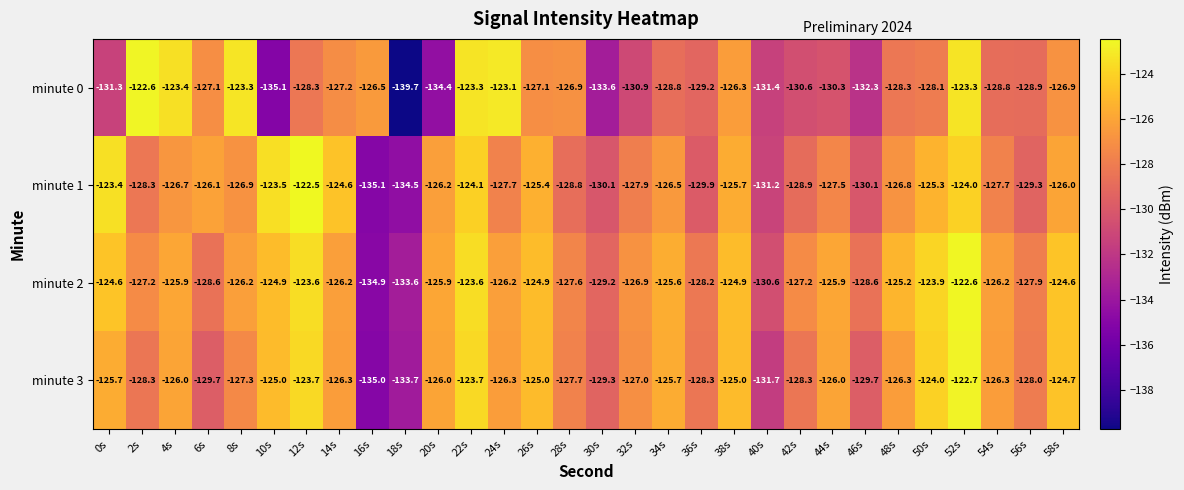

Rank the series at 54s from lowest to highest value.

minute 0, minute 1, minute 3, minute 2